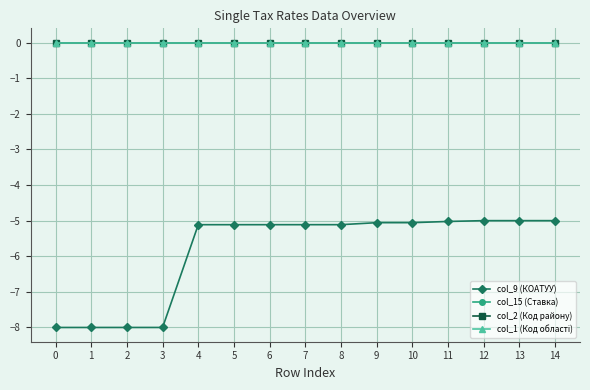

Does the chart have visible grid lines?

Yes